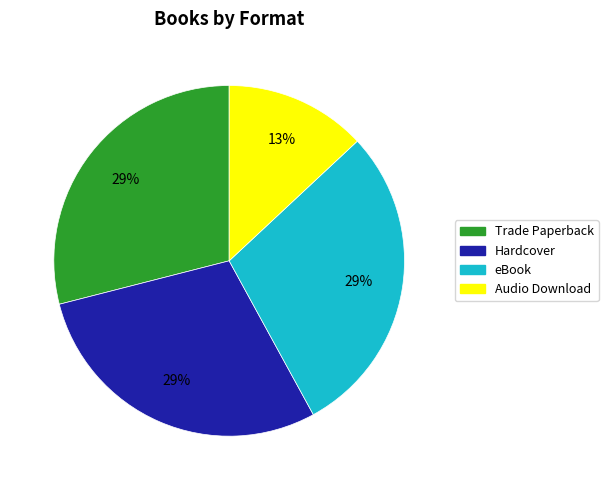

Is there any slice that represents more than half of the pie?

No